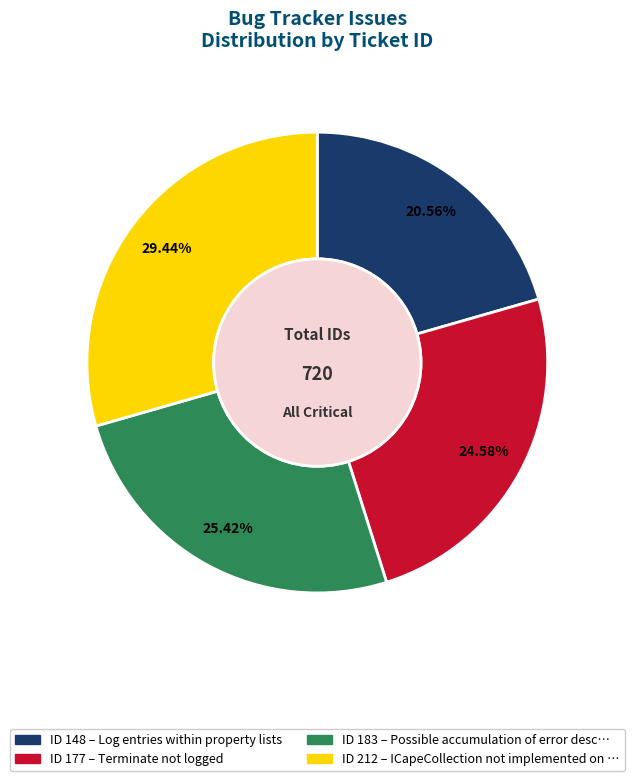

Is there any slice that represents more than half of the pie?

No